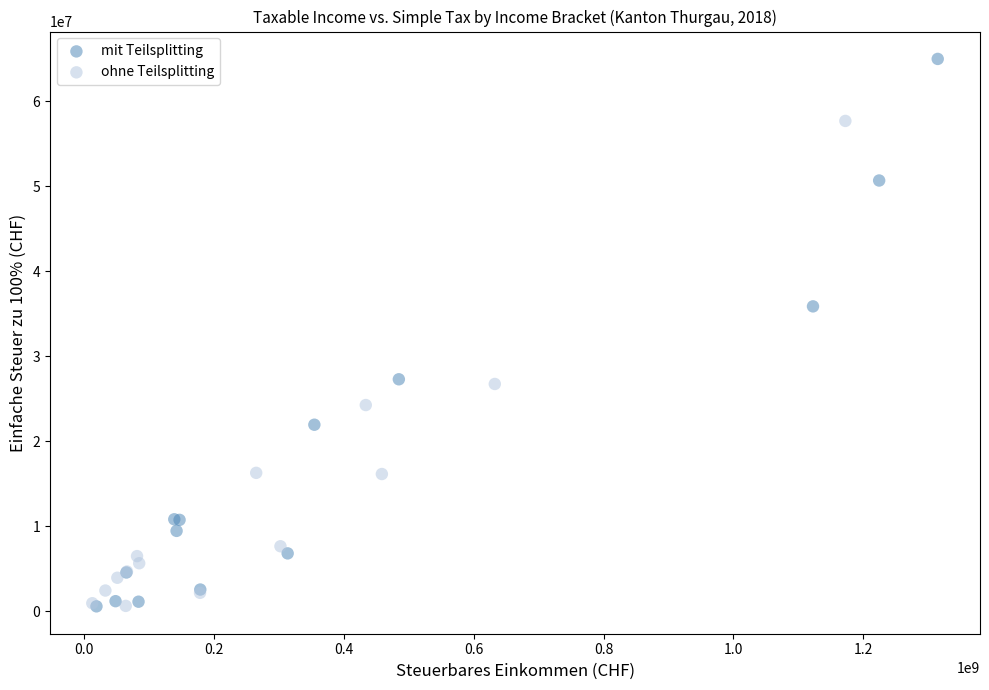

What are all the series names shown in the legend?

mit Teilsplitting, ohne Teilsplitting